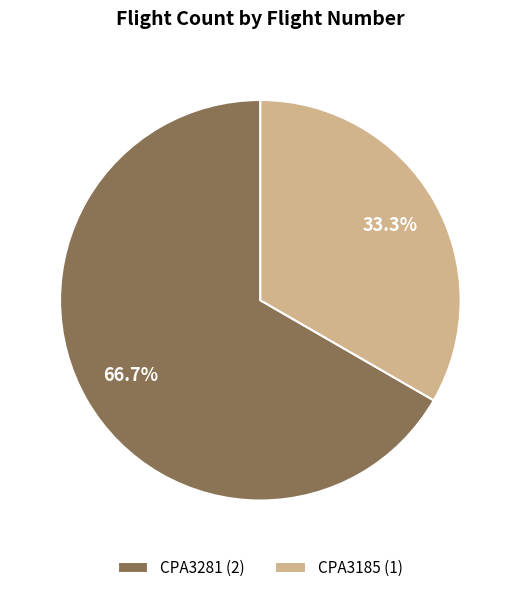

What percentage is the CPA3185 slice, to the nearest percent?

33%